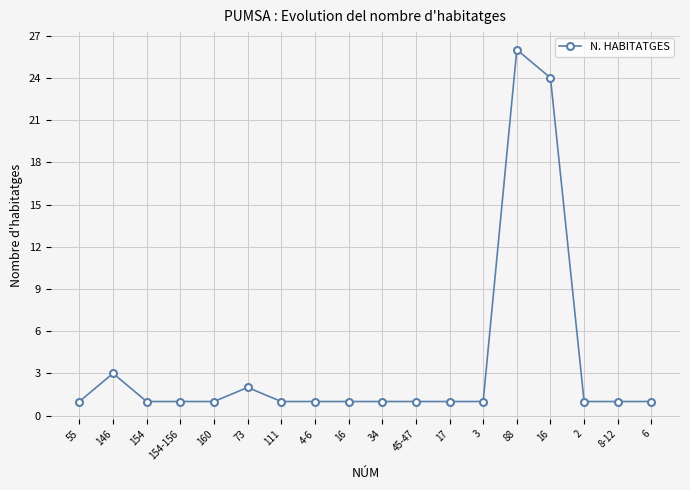

What is the smallest value displayed?

1